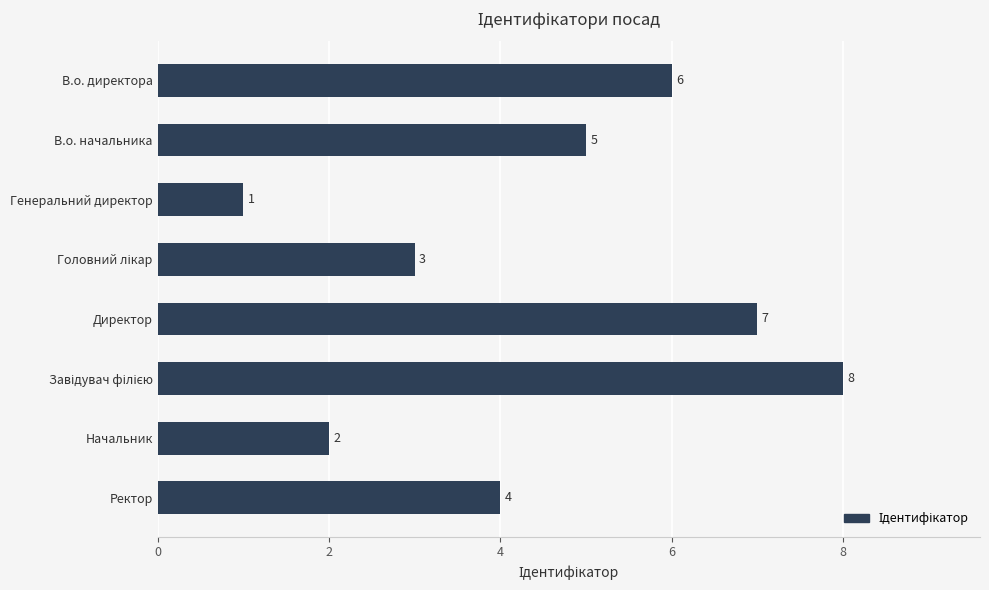

Reading top to bottom, what are all the values shown in this chart?

6	5	1	3	7	8	2	4